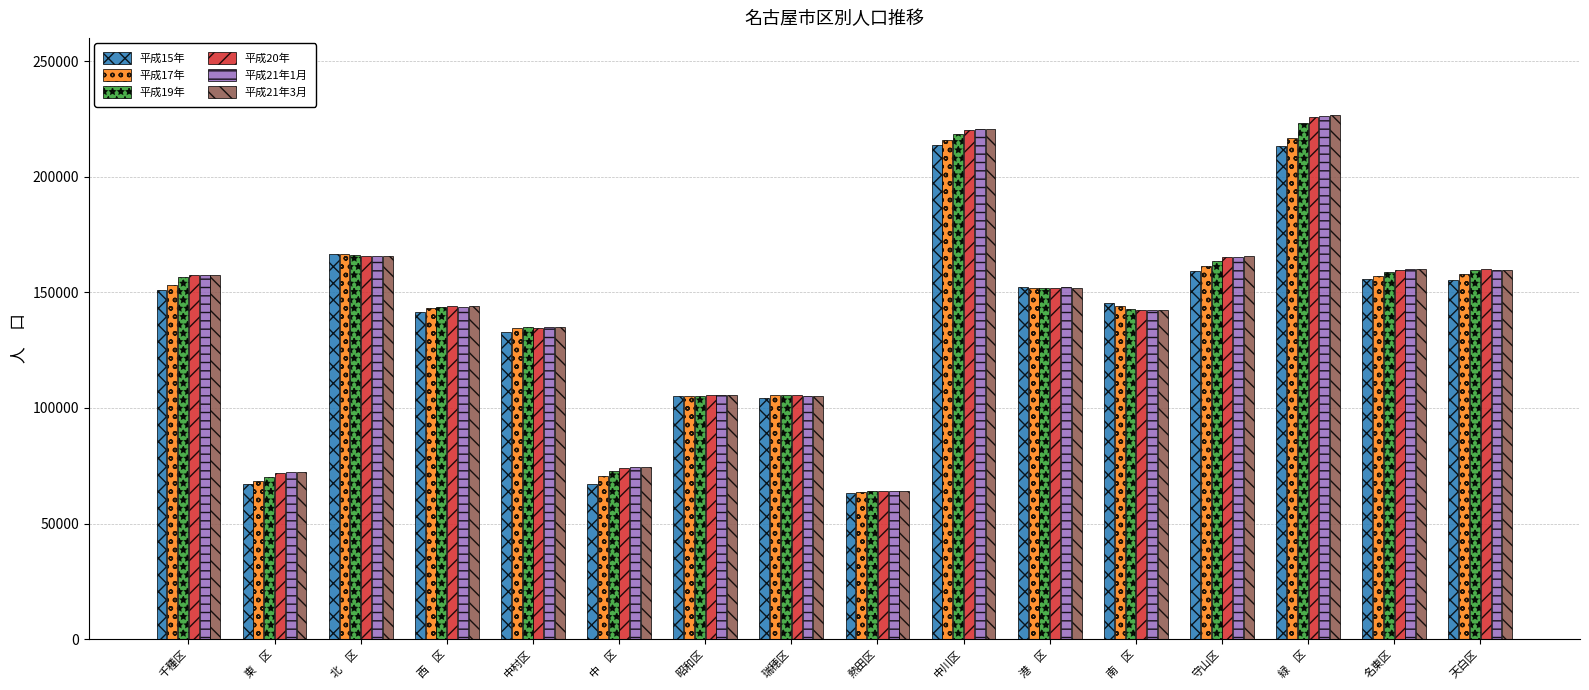

What are all the series names shown in the legend?

平成15年, 平成17年, 平成19年, 平成20年, 平成21年1月, 平成21年3月